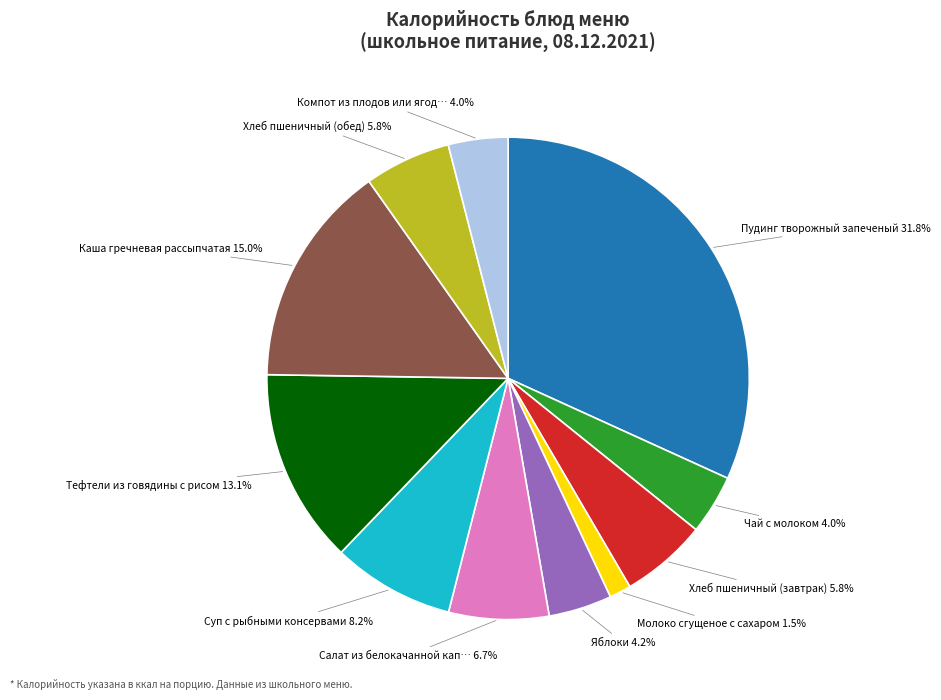

Is there any slice that represents more than half of the pie?

No